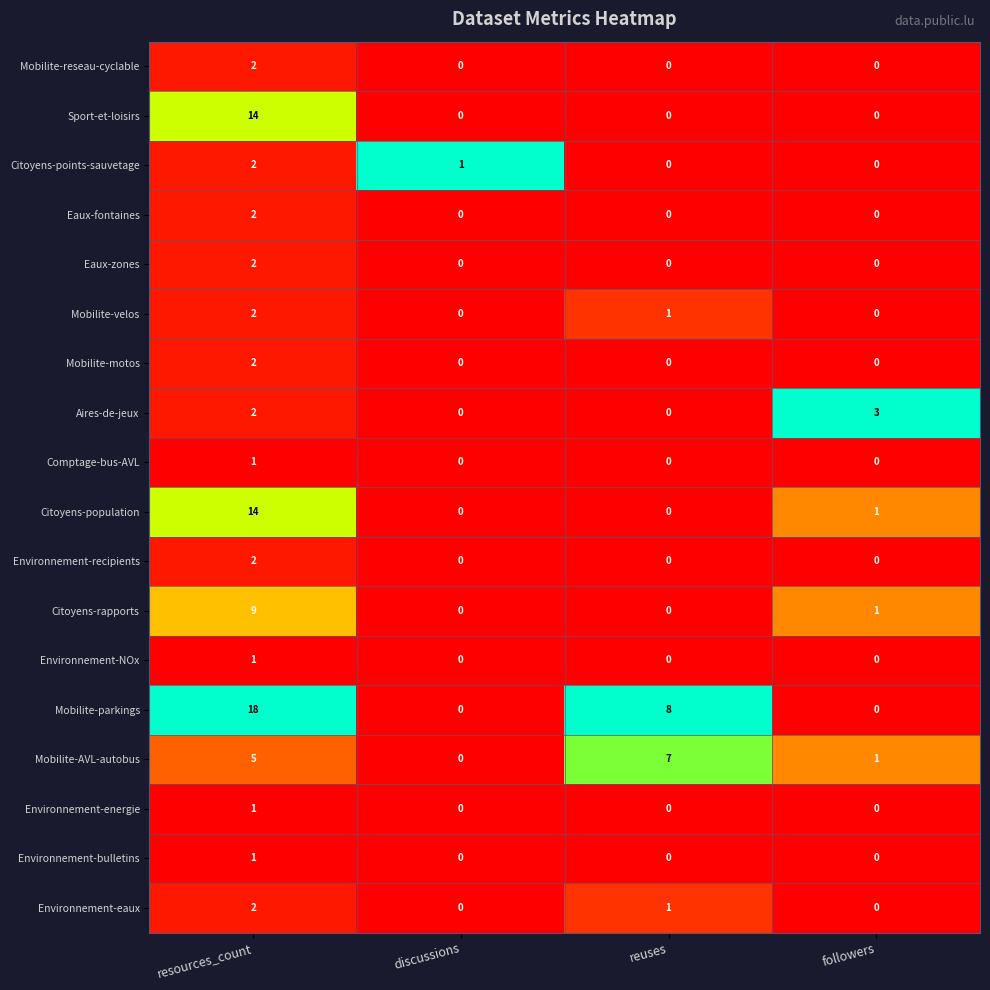

Which series has the largest range (max minus min)?

Mobilite-parkings